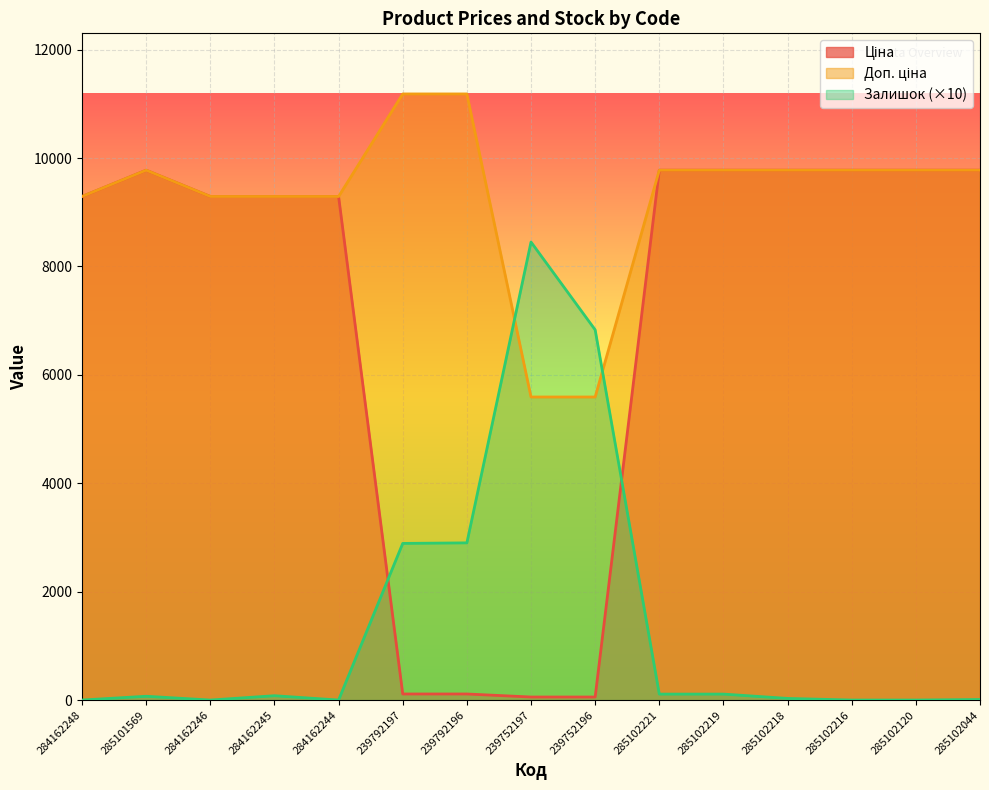

What is the label of the 7th point from the left?

239792196